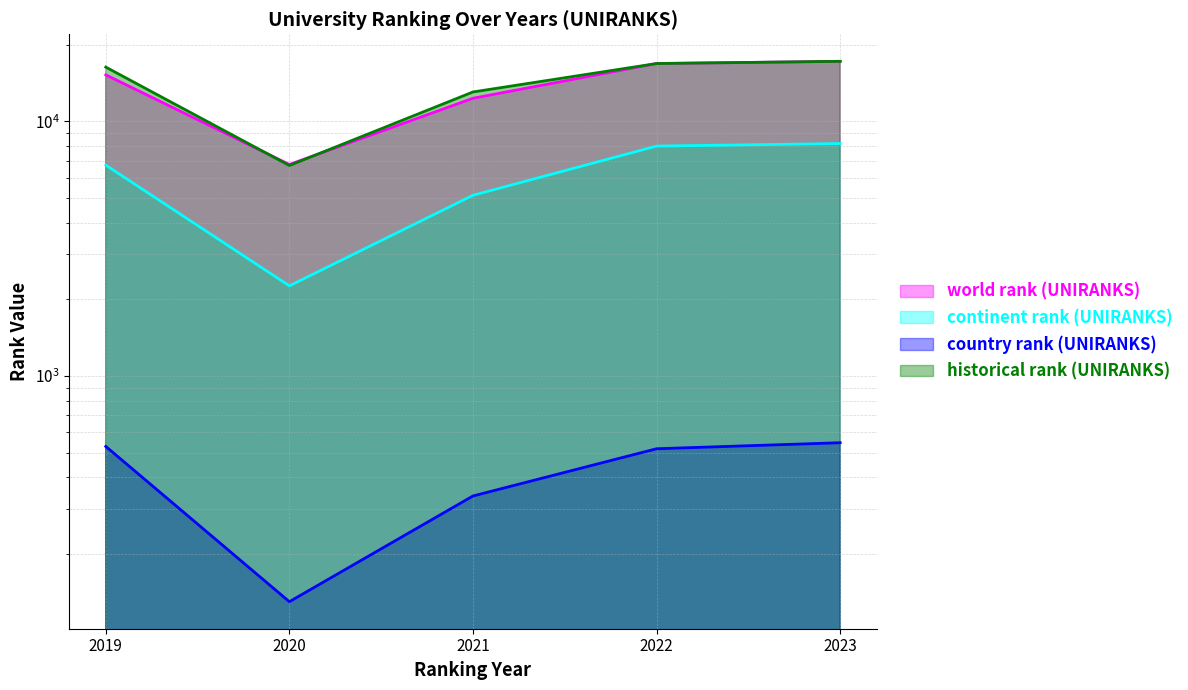

Reading left to right, what are all the values shown in this chart?

world rank (UNIRANKS): 15207	6764	12305	16843	17184
continent rank (UNIRANKS): 6725	2258	5120	7987	8174
country rank (UNIRANKS): 529	130	338	518	547
historical rank (UNIRANKS): 16310	6702	13026	16843	17184